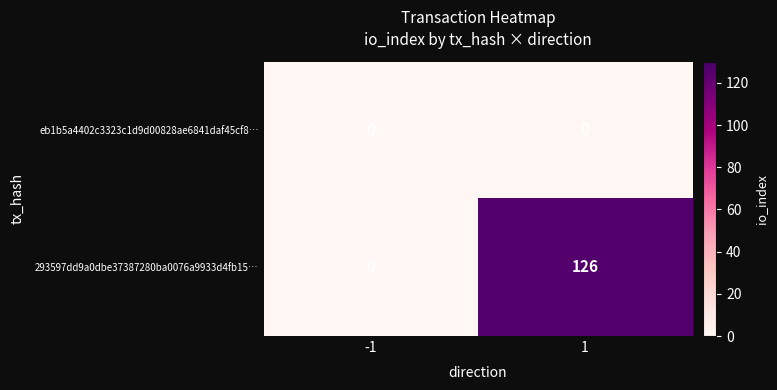

Which series has the largest total across all categories?

293597dd9a0dbe37387280ba0076a9933d4fb15…